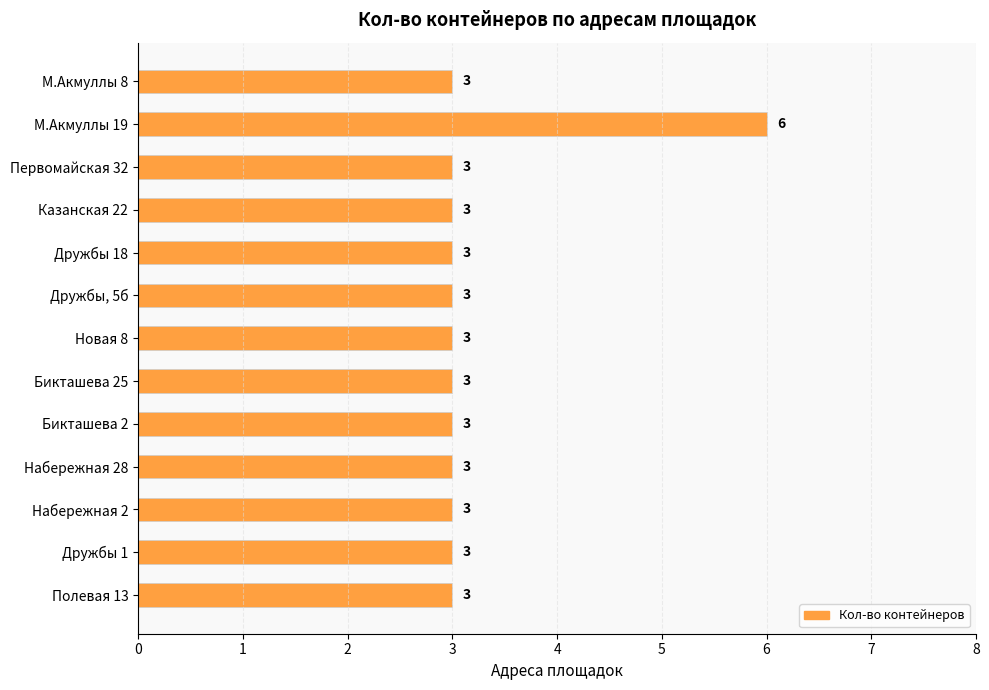

What is the average value?

3